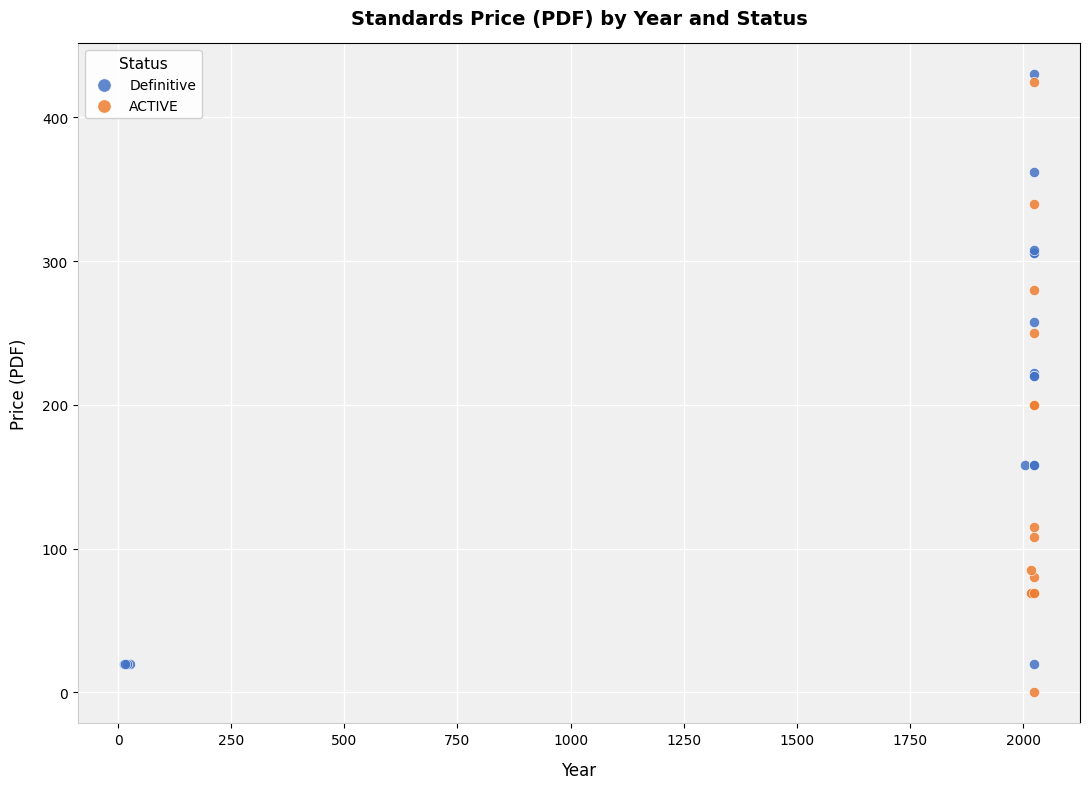

Which series reaches the minimum Y coordinate?

ACTIVE